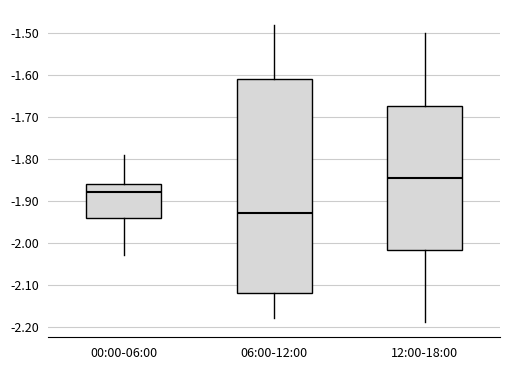

Where is the lower edge of the box for 12:00-18:00 on the y-axis? The values are not printed on the chart, so give them approximately, as read against the axis.

-2.02